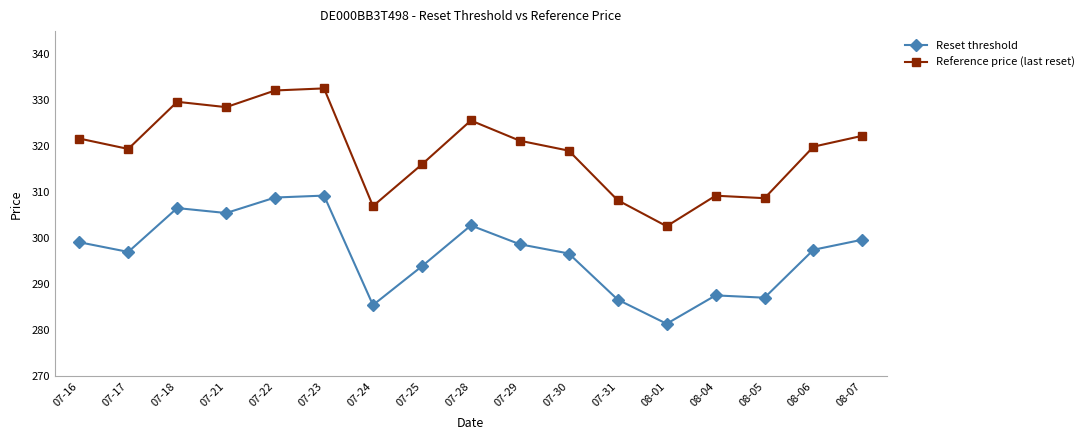

In Reference price (last reset), how many points are higher than both neighbors (excluding endpoints)?

4